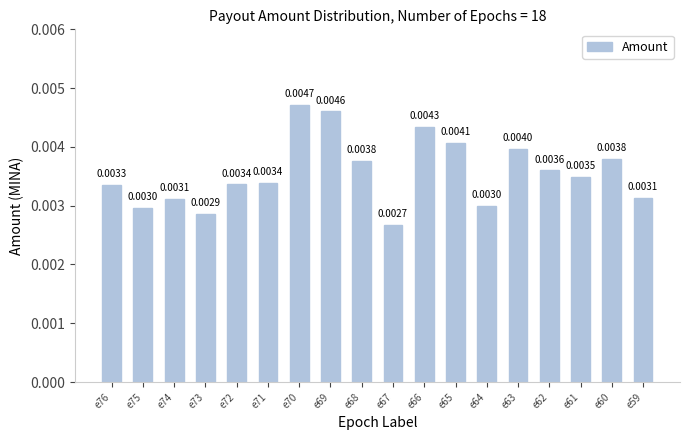

Which has a higher value, e75 or e71?

e71